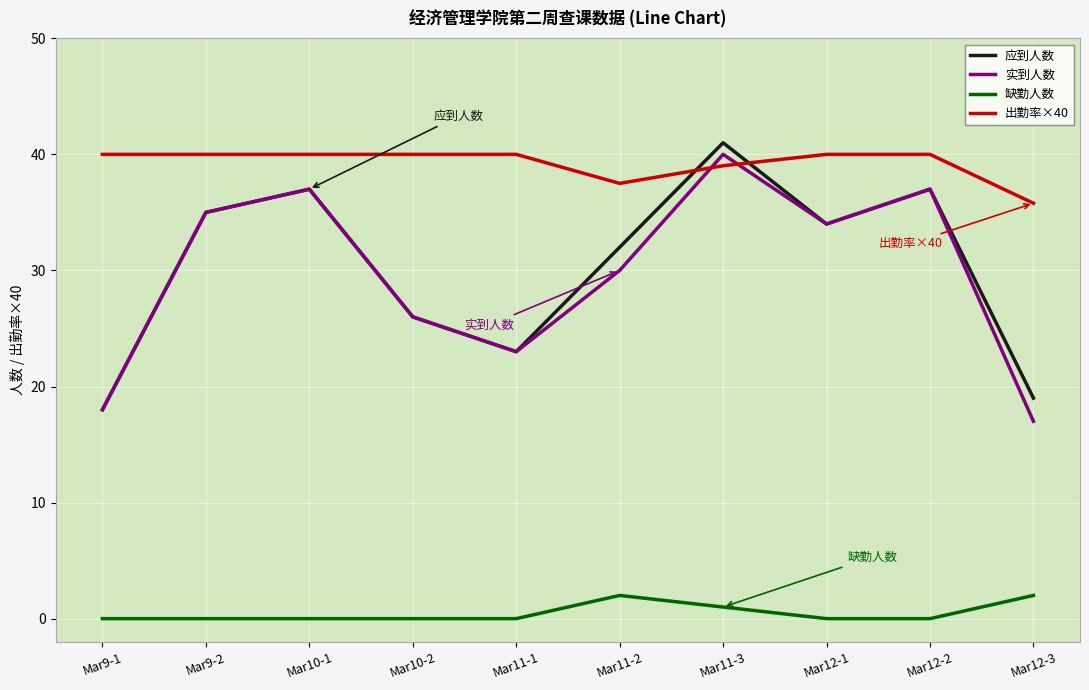

Reading left to right, what are all the values shown in this chart?

应到人数: 18.0	35.0	37.0	26.0	23.0	32.0	41.0	34.0	37.0	19.0
实到人数: 18.0	35.0	37.0	26.0	23.0	30.0	40.0	34.0	37.0	17.0
缺勤人数: 0.0	0.0	0.0	0.0	0.0	2.0	1.0	0.0	0.0	2.0
出勤率×40: 40.0	40.0	40.0	40.0	40.0	37.5	39.0	40.0	40.0	35.8